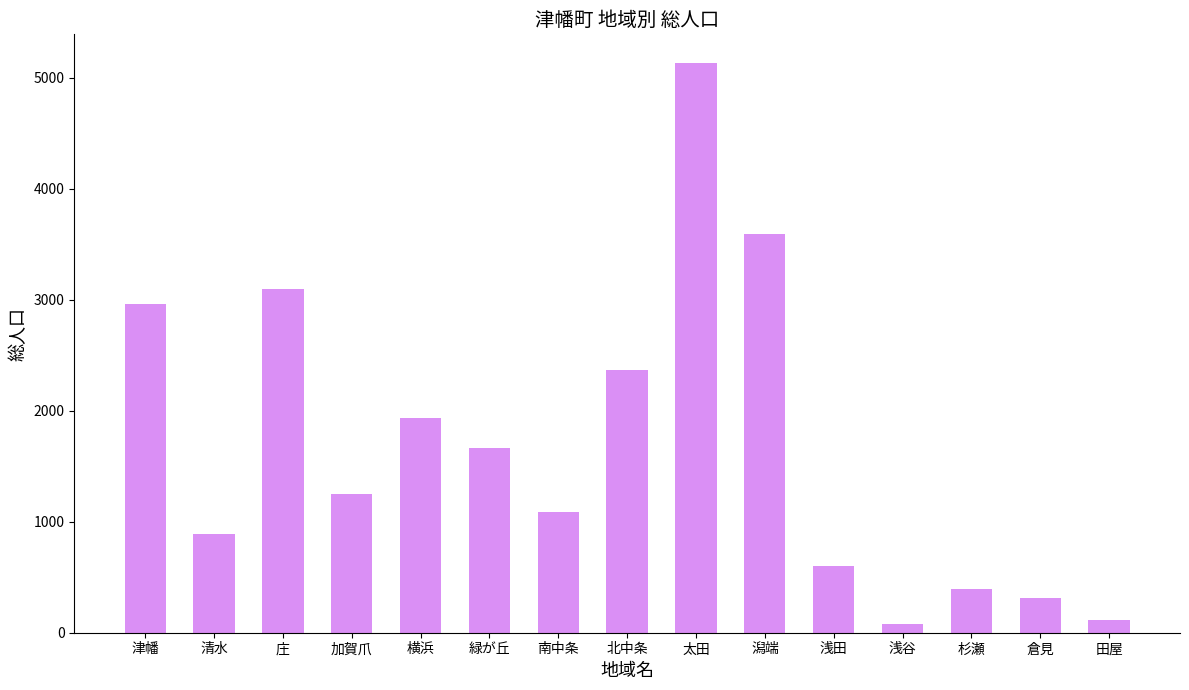

What is the difference between the maximum and second lowest values?

5020